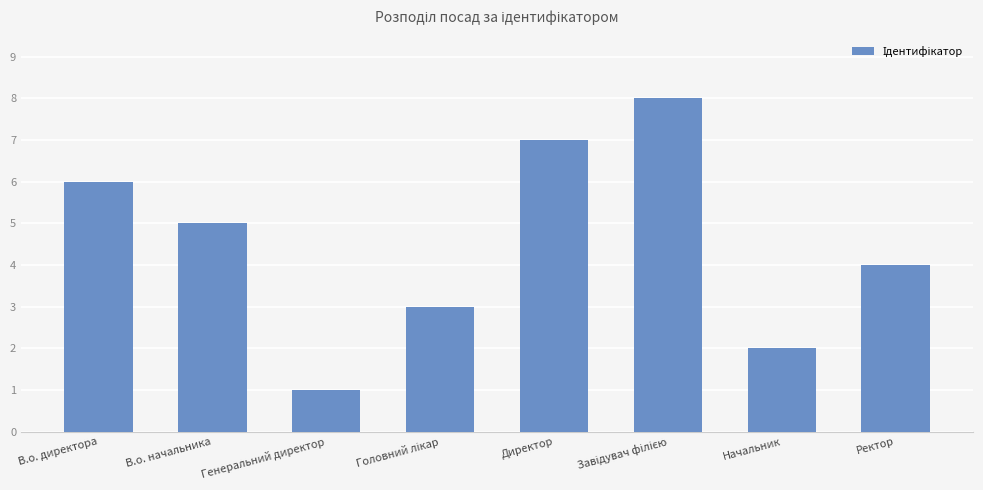

What is the sum of the values at Ректор and Директор?

11